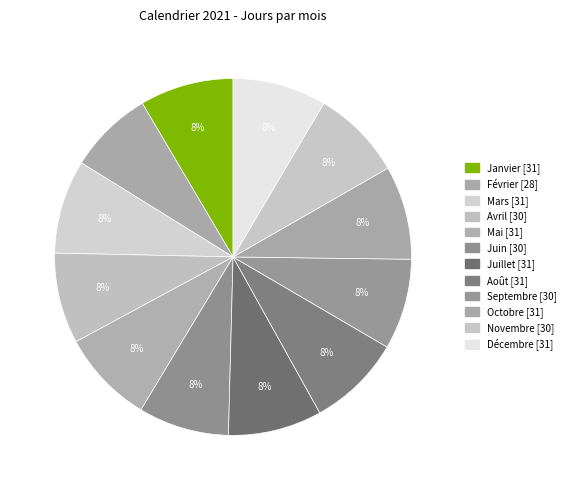

Which slice is the smallest?

Février [28]